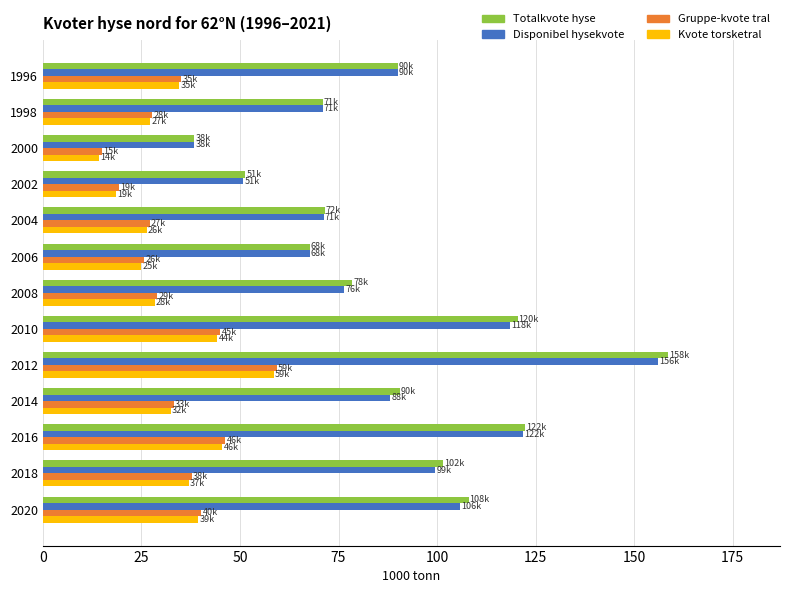

What is the difference between the second highest and minimum values in the Kvote torsketral series?

31.3